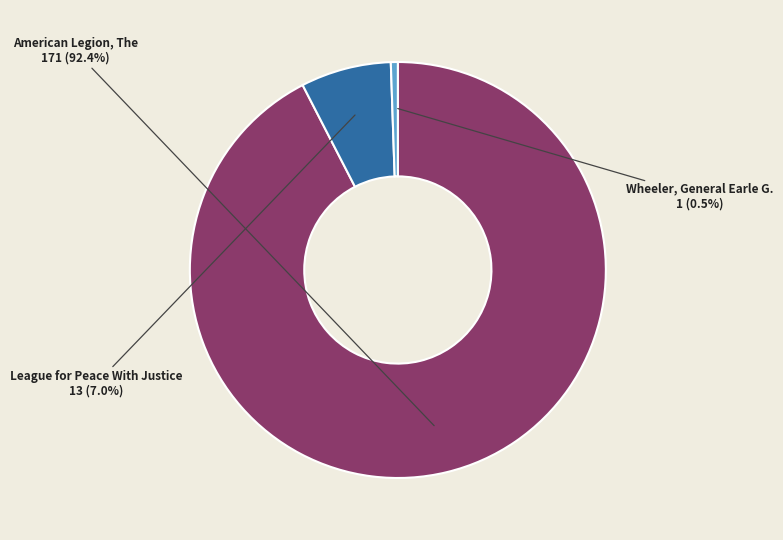

Which slice represents more than half of the pie?

American Legion, The